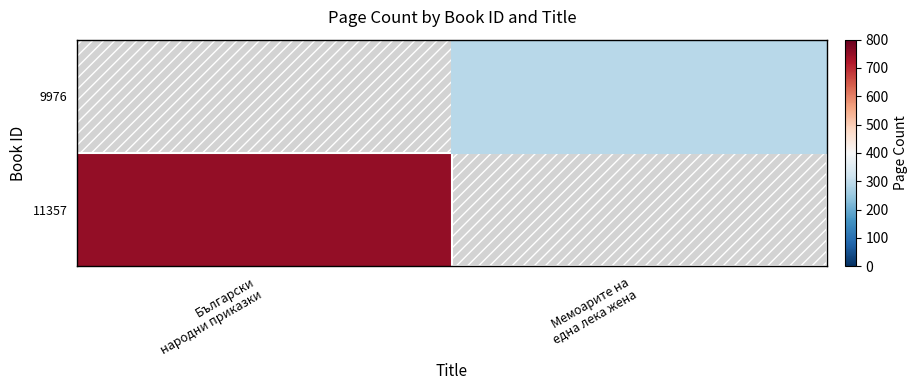

How many data points are less than 752?

1